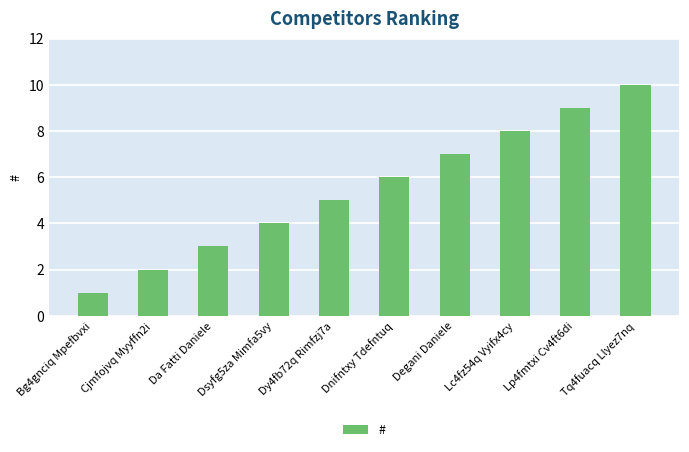

What is the value of the 9th bar from the left?

9